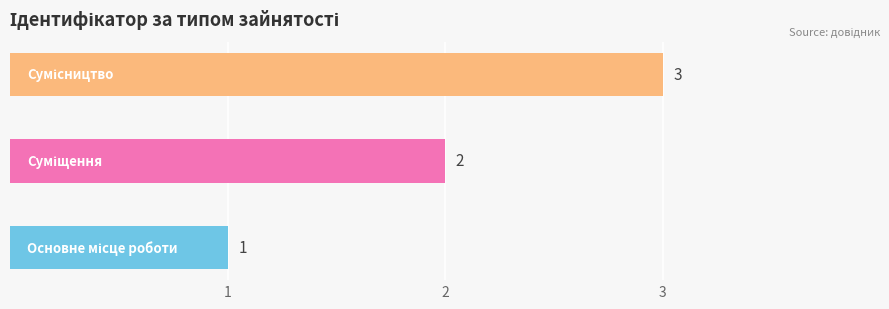

What is the greatest value displayed?

3